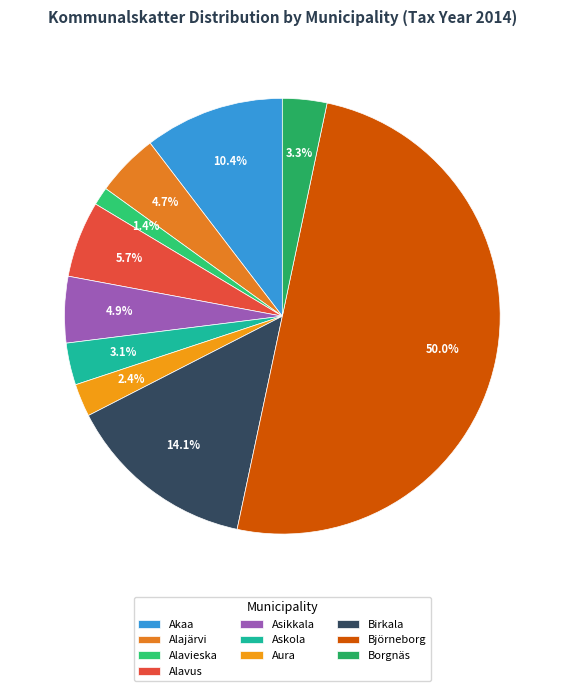

How many slices are in this pie chart?

10